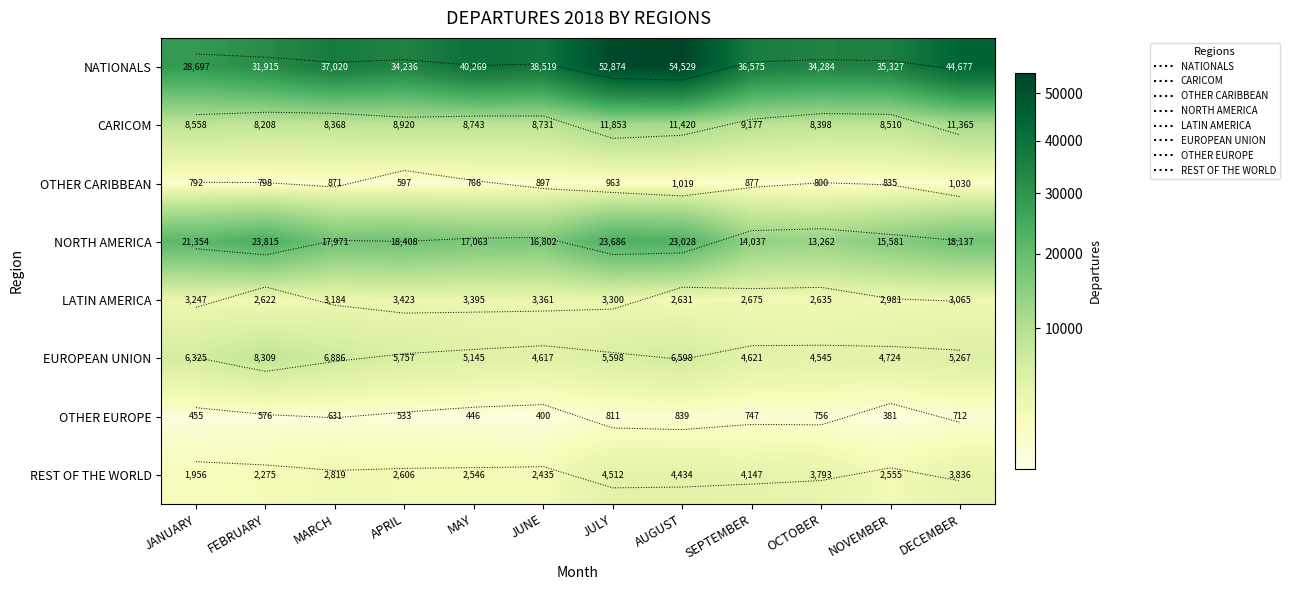

What is the approximate value of EUROPEAN UNION at NOVEMBER, to the nearest 50?

4700